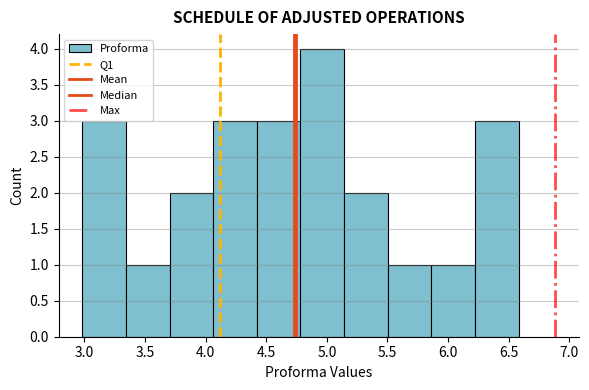

Reading left to right, list every bar in this chart as the range it spans on the x-axis followed by its height. Neither the bar edges nor the heights are printed on the chart, so give them approximately, as read against the axes.

3.00 to 3.35: 3
3.35 to 3.70: 1
3.70 to 4.05: 2
4.05 to 4.40: 3
4.40 to 4.80: 3
4.80 to 5.15: 4
5.15 to 5.50: 2
5.50 to 5.85: 1
5.85 to 6.20: 1
6.20 to 6.60: 3